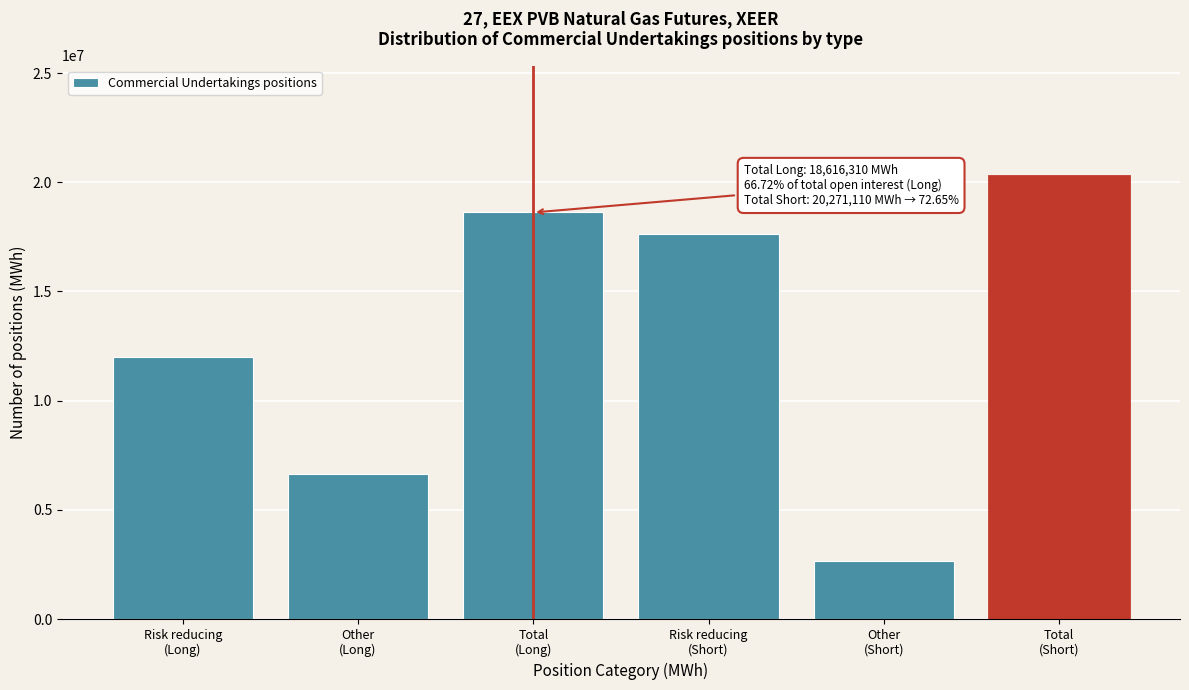

Reading left to right, list all the values displayed in this chart.

11990090	6626220	18616310	17626070	2645040	20271110